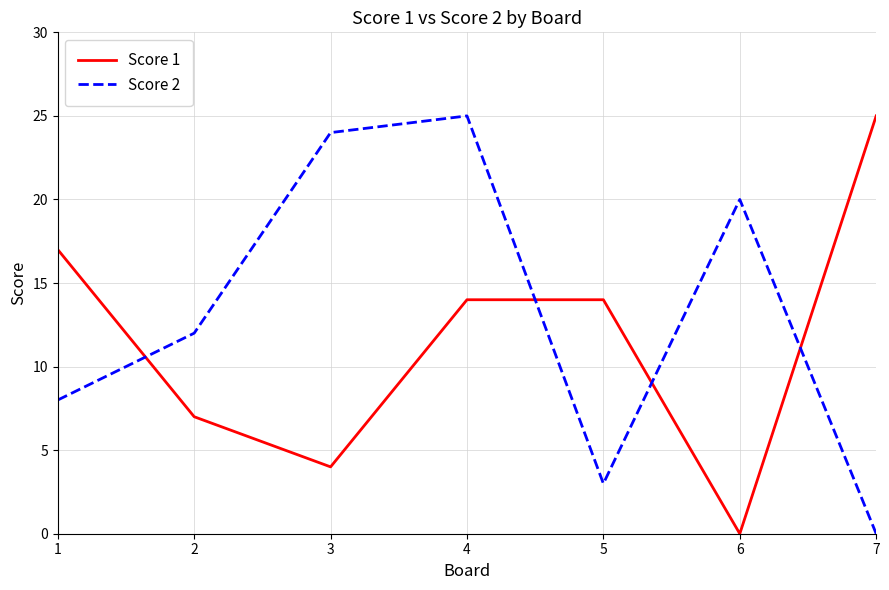

Between 1 and 2, which series saw the biggest shift?

Score 1